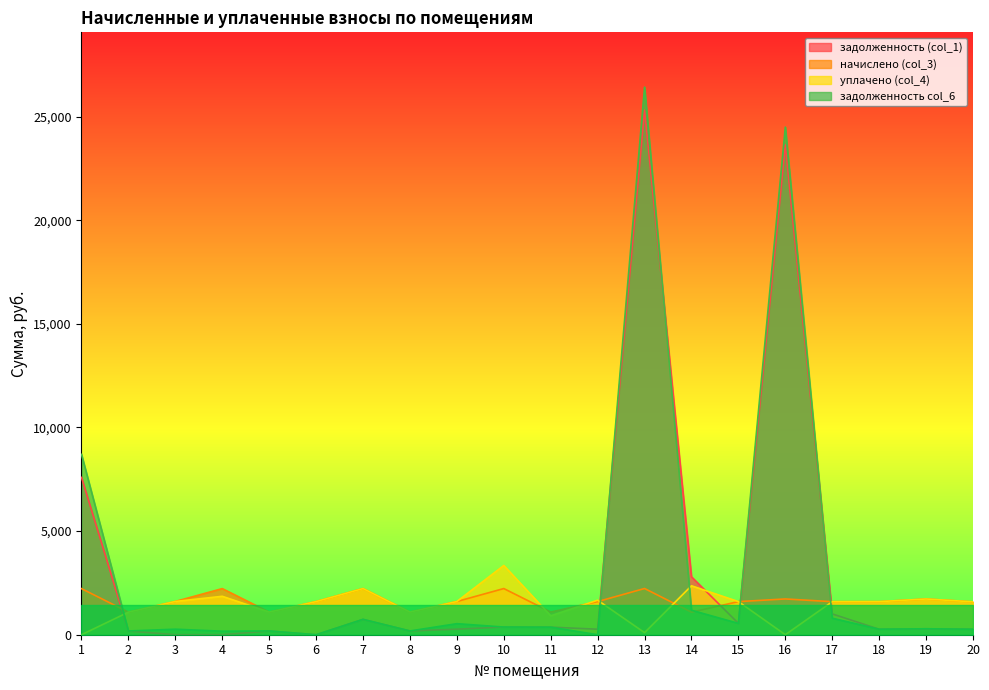

Read the начислено (col_3) value at 10.

2227.8